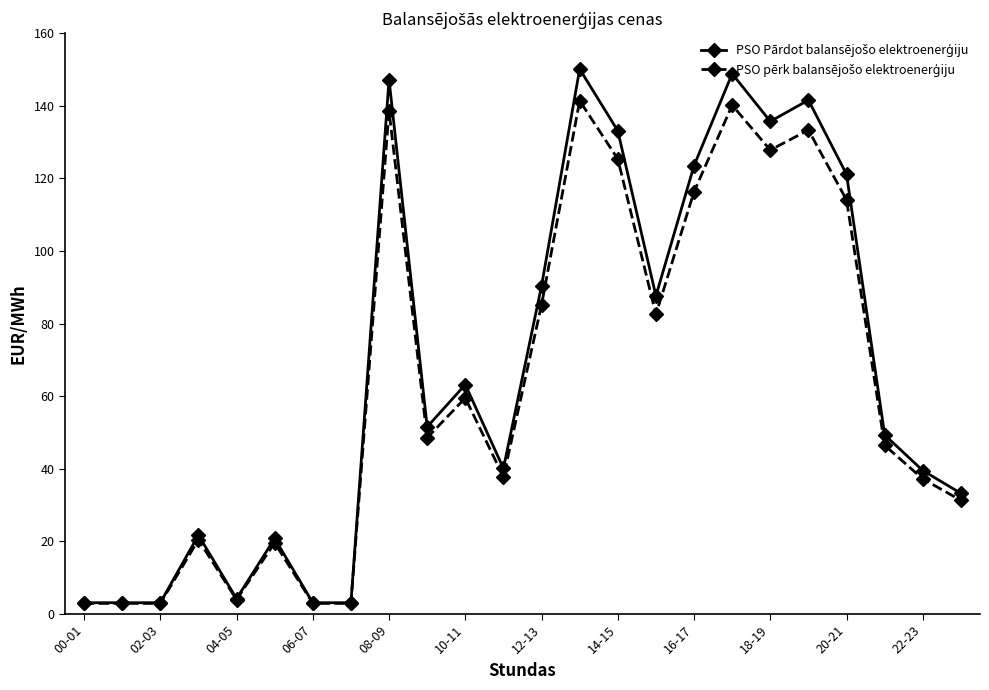

Count the number of data series in this chart.

2